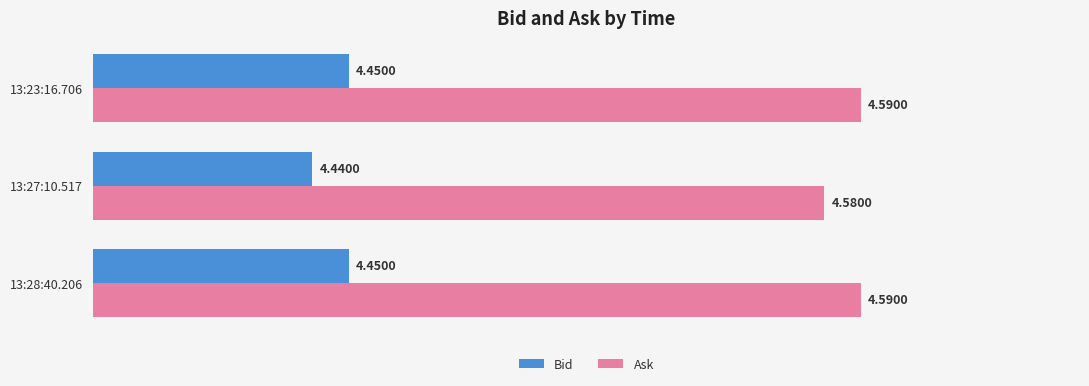

What is the sum of all Ask values?

13.8